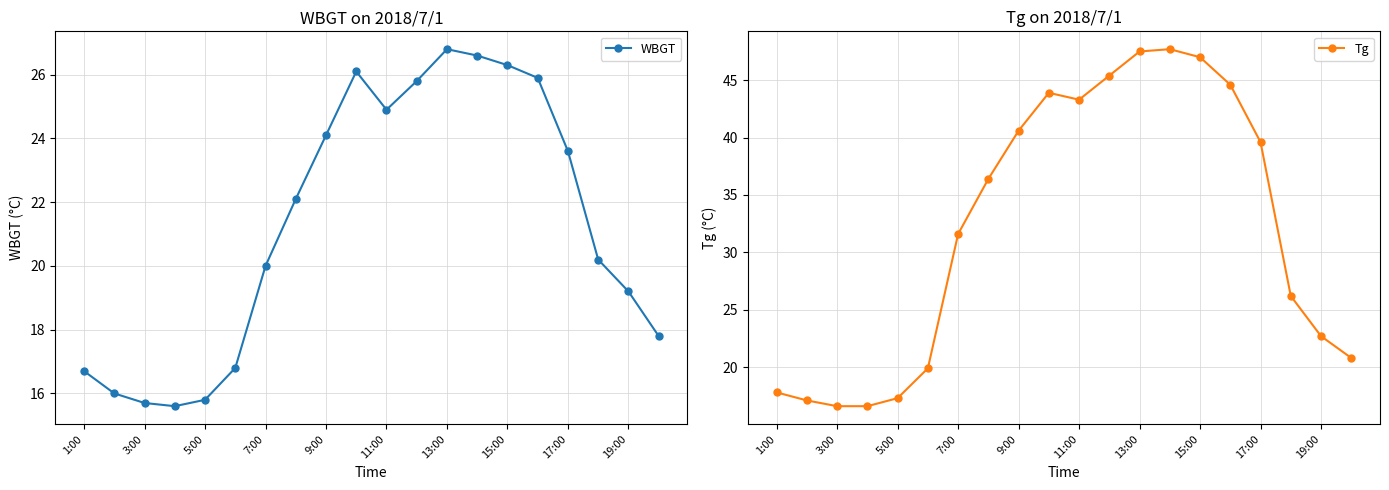

The value of Tg at 13:00 is 47.5. True or false?

True